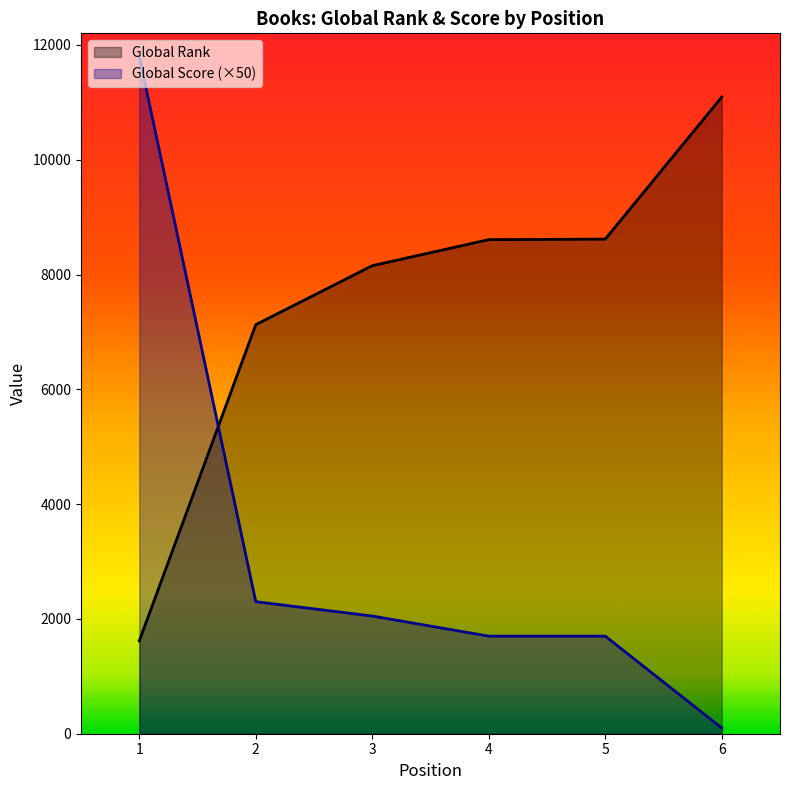

What is the average value of the Global Score series?

3275